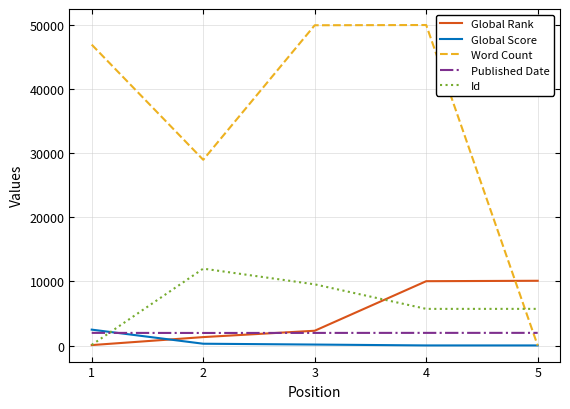

Which series has the widest spread of values?

Word Count